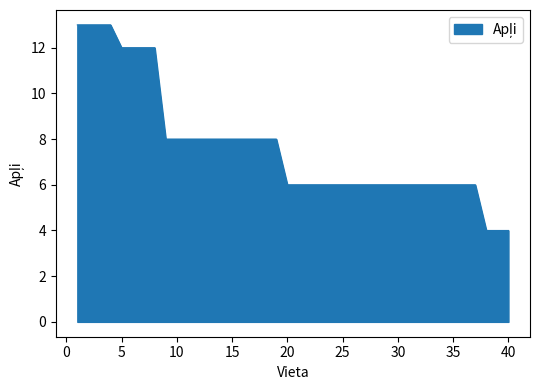

What is the minimum value shown in the chart?

4